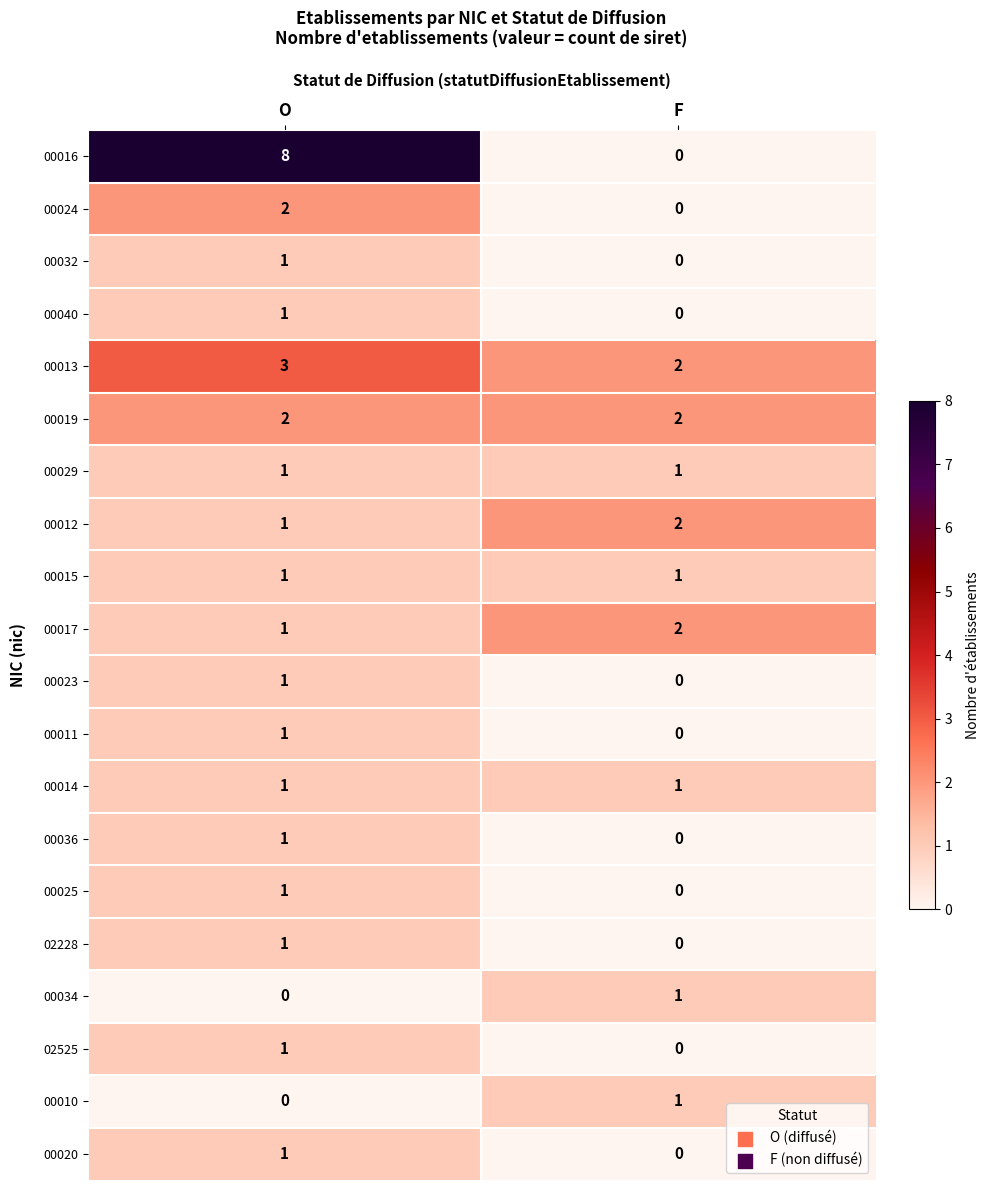

What is the sum of the 00013 values at O and F?

5